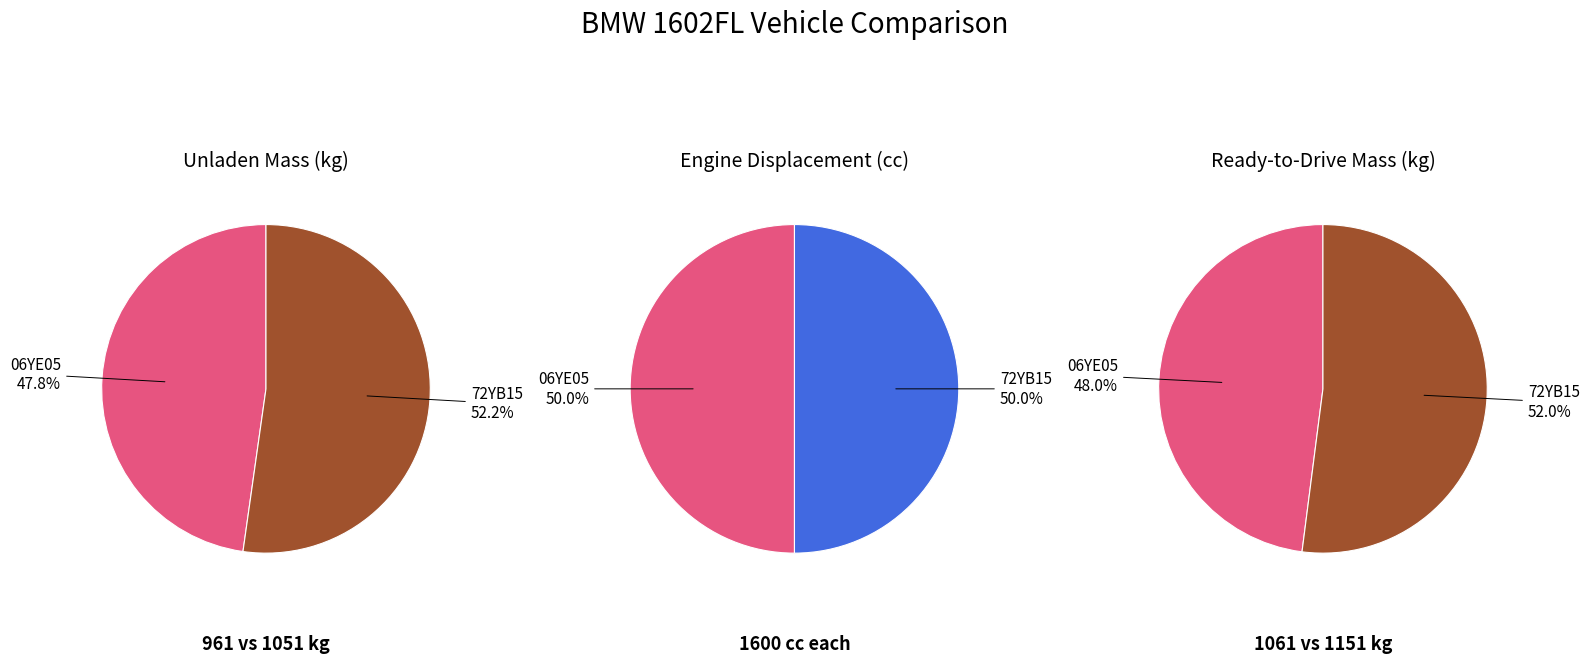

Is it true that 72YB15 is 50% of the pie?

True